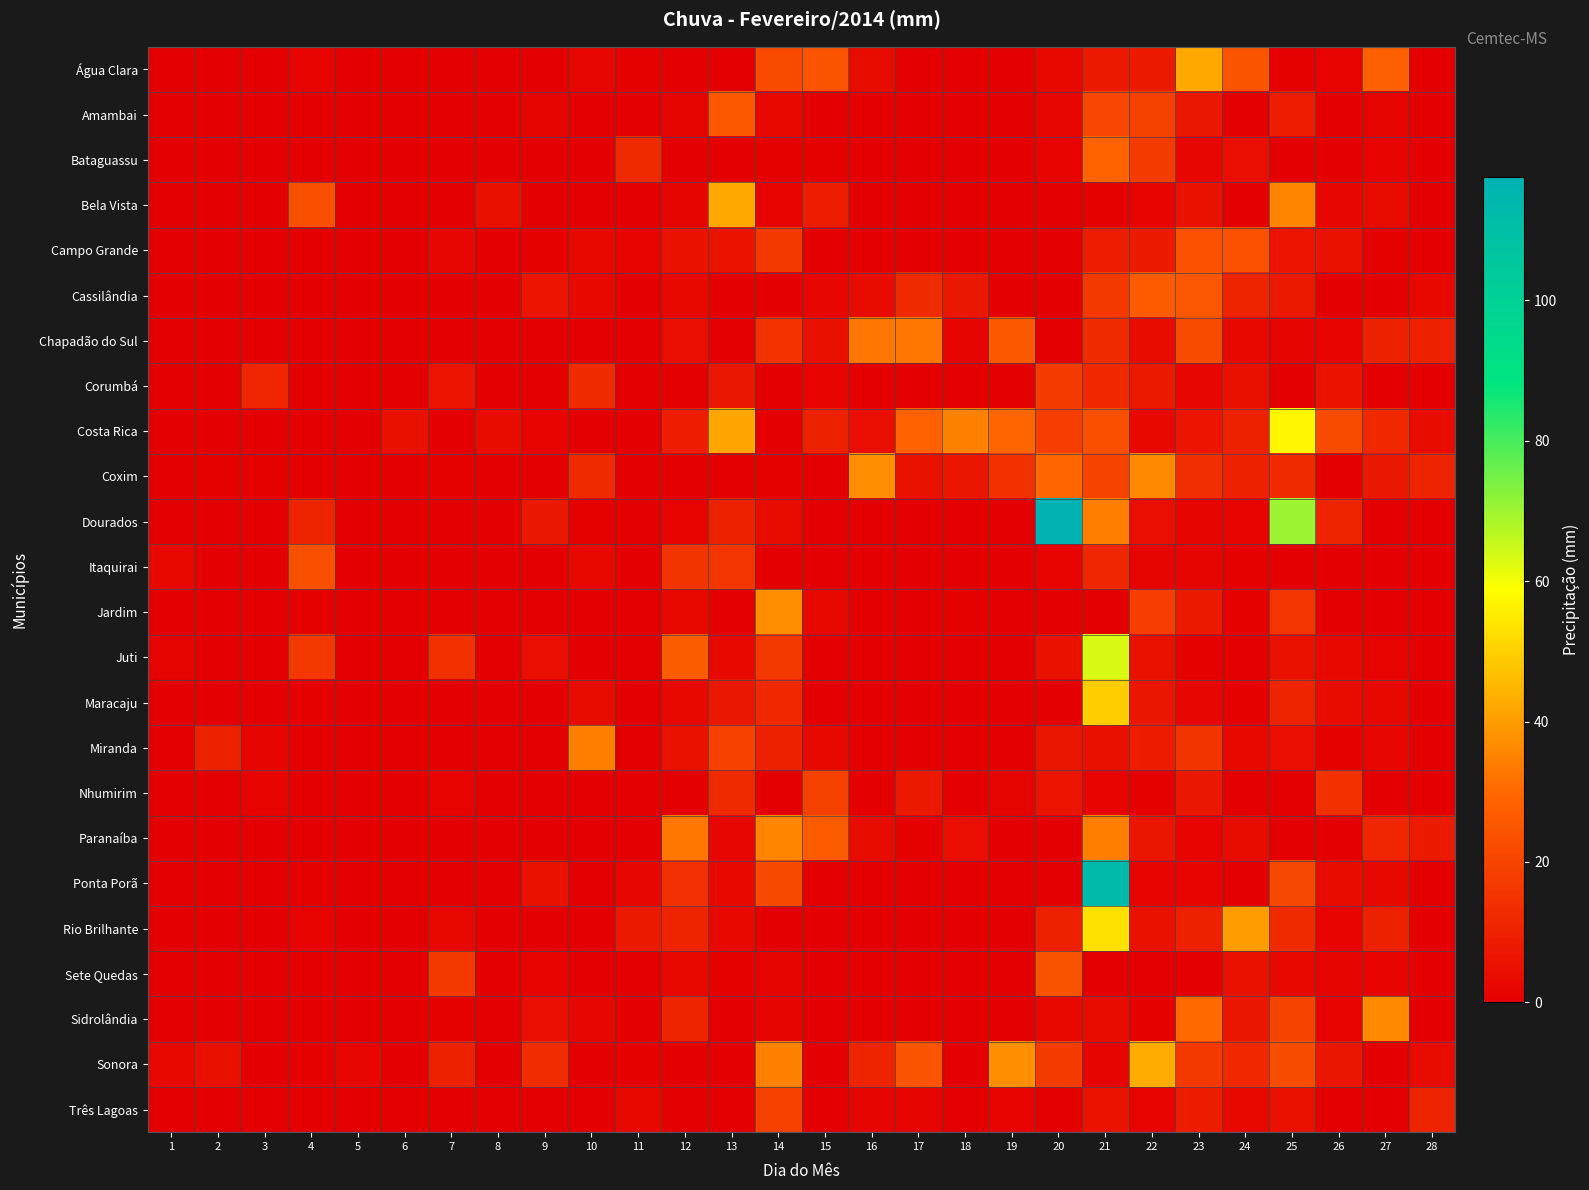

What is the greatest value displayed?

117.6